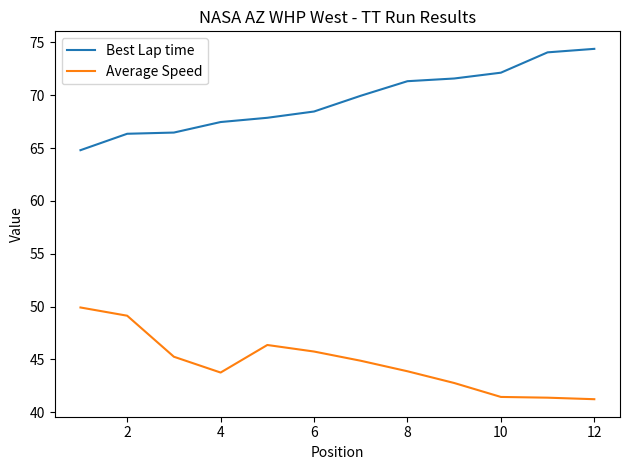

Rank the series by their average value, from lowest to highest.

Average Speed, Best Lap time